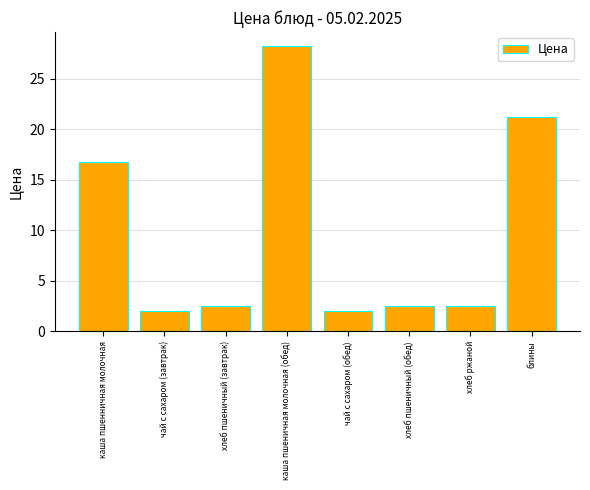

What is the label of the 5th bar from the left?

чай с сахаром (обед)